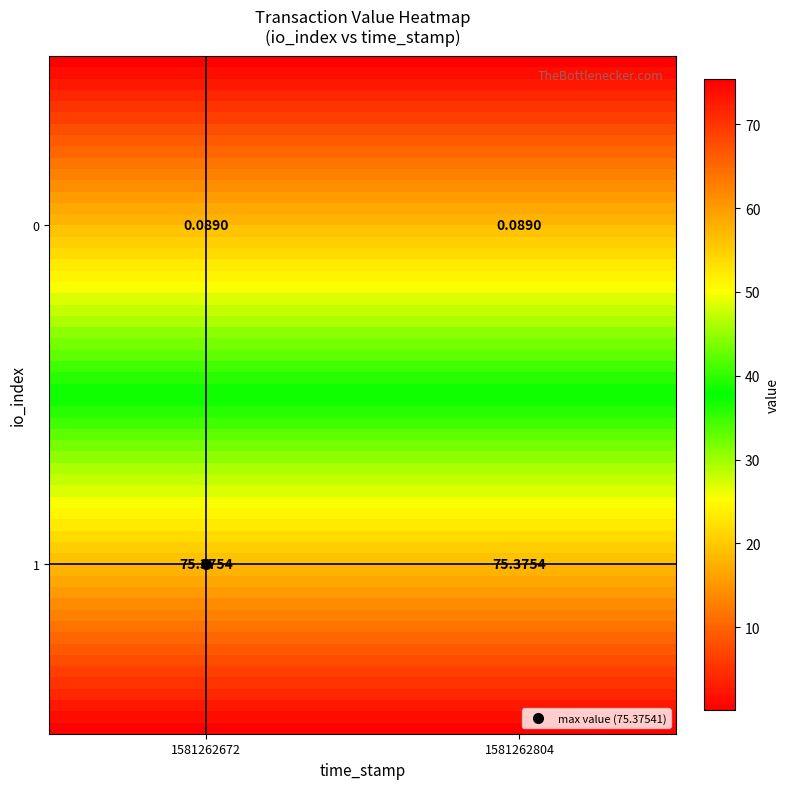

List the series in order of their peak value, lowest first.

0, 1